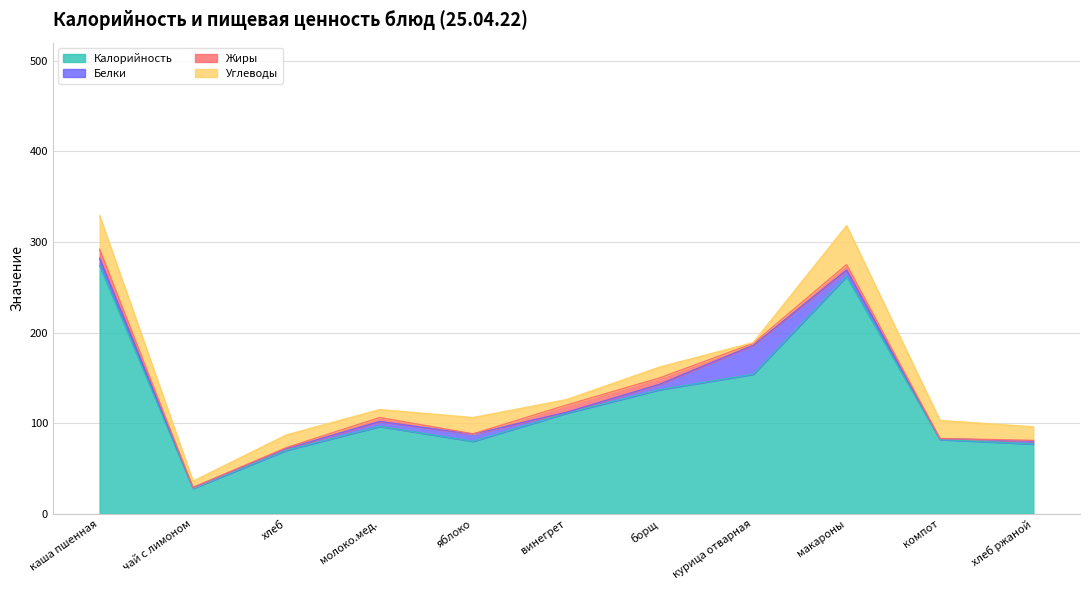

What position from the right is курица отварная?

4